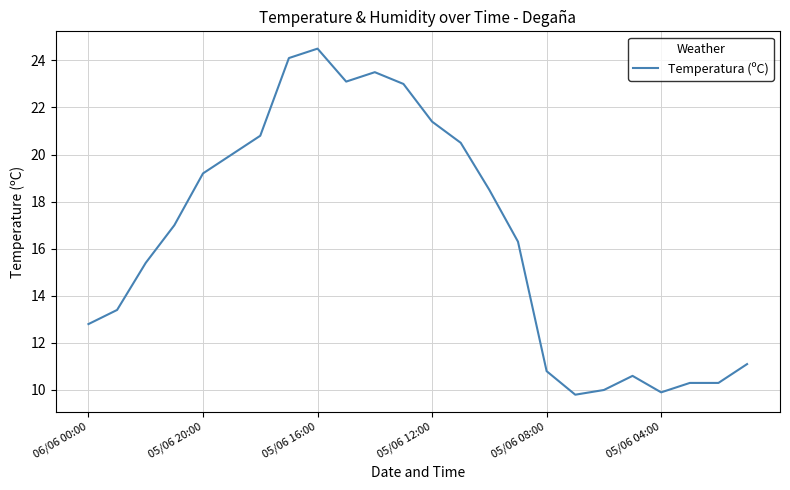

What is the difference between the maximum and minimum values?

14.7